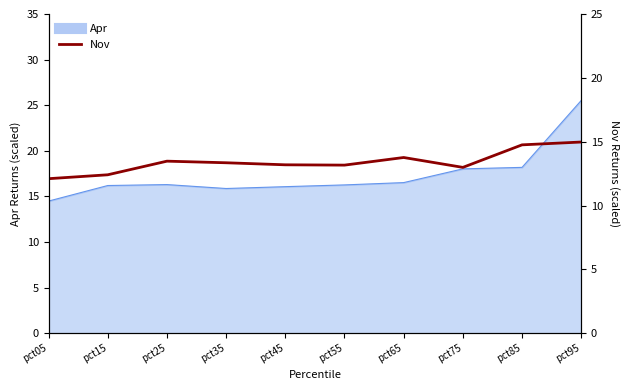

What is the maximum value shown in the chart?

15.0